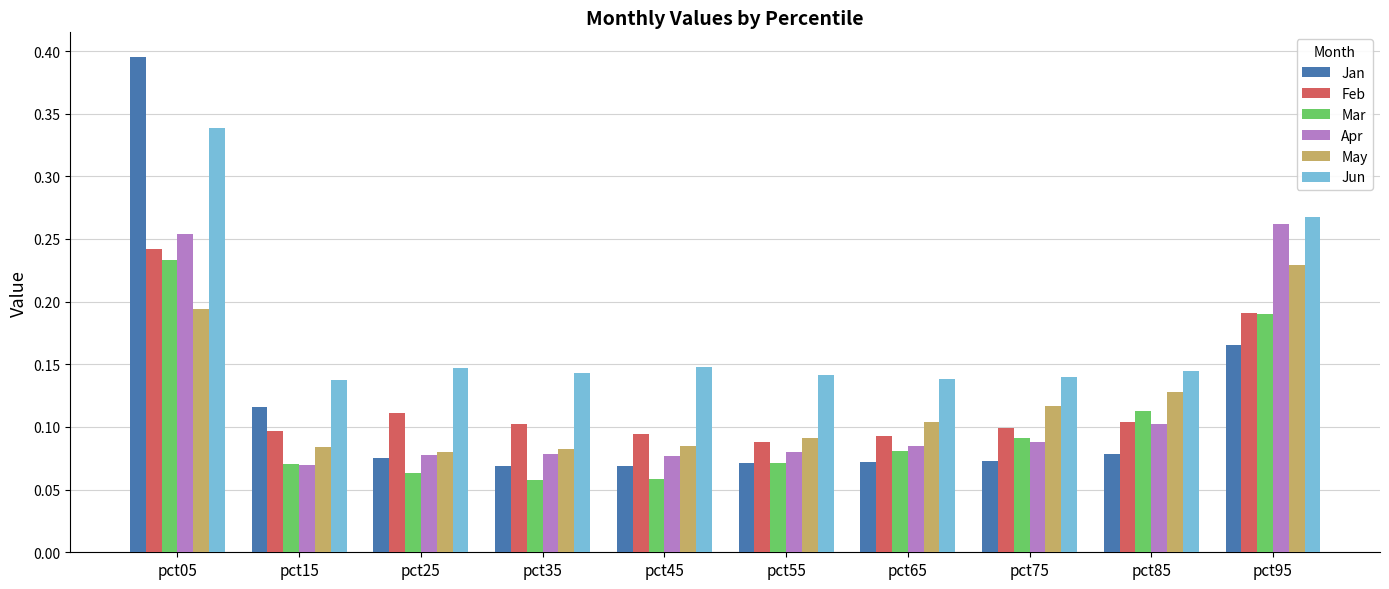

At which label does Jun reach its peak?

pct05